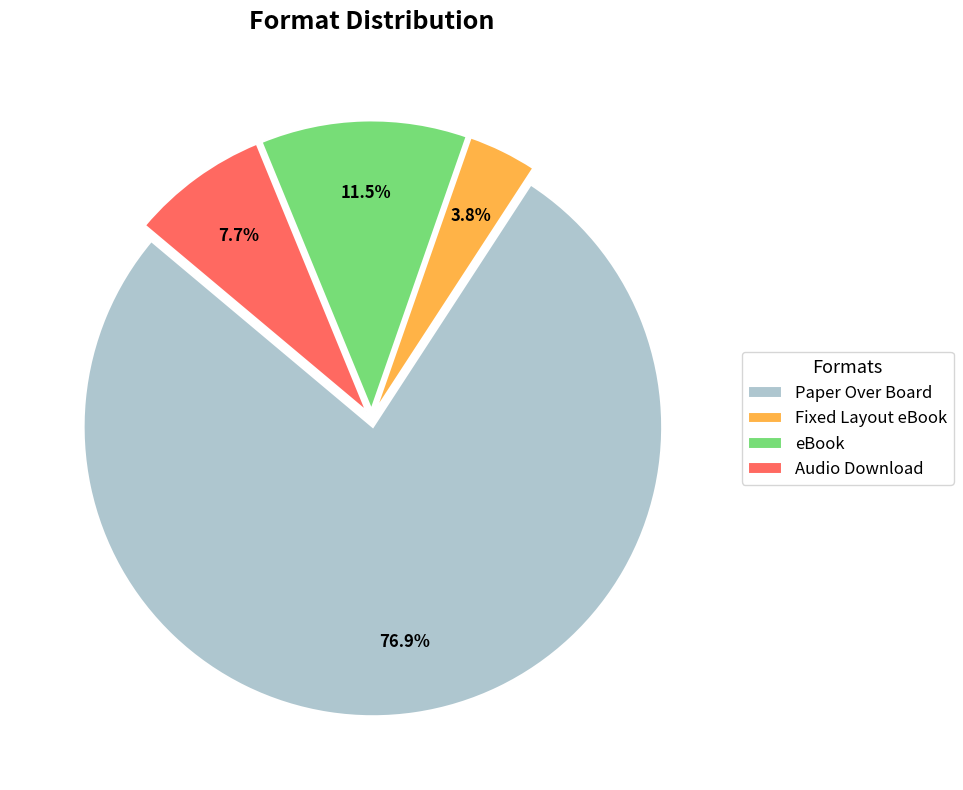

Rank the categories by value from highest to lowest.

Paper Over Board, eBook, Audio Download, Fixed Layout eBook